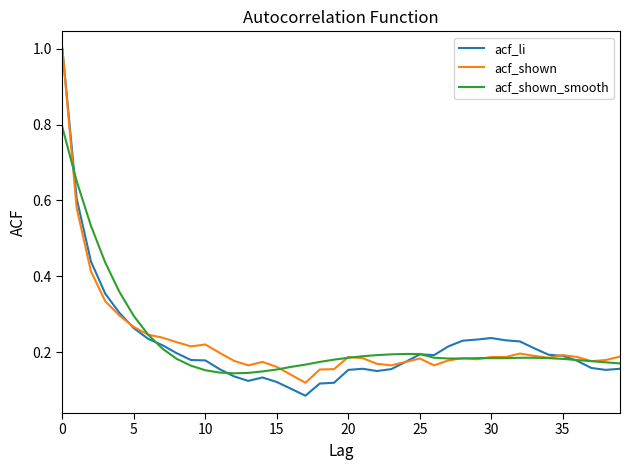

In acf_li, how many points are lower than both neighbors (excluding endpoints)?

5